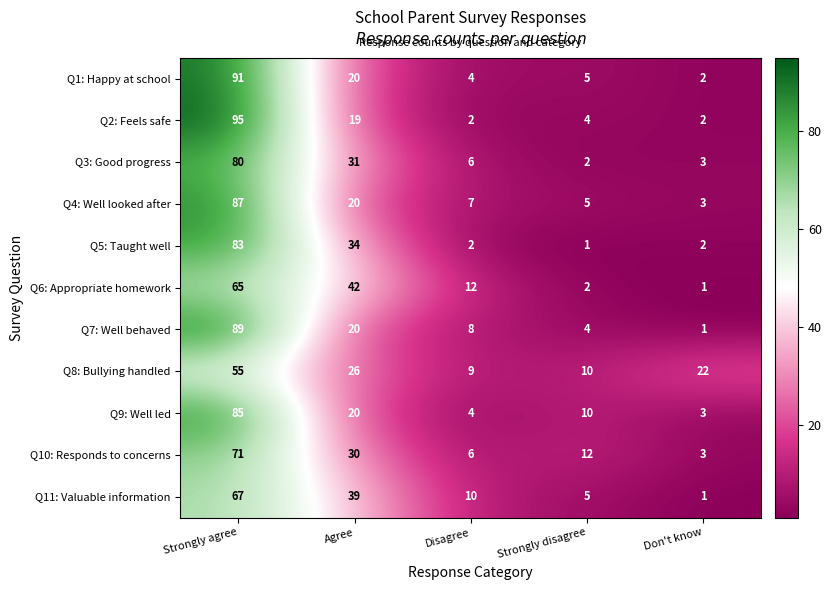

List the series in order of their peak value, highest first.

Q2: Feels safe, Q1: Happy at school, Q7: Well behaved, Q4: Well looked after, Q9: Well led, Q5: Taught well, Q3: Good progress, Q10: Responds to concerns, Q11: Valuable information, Q6: Appropriate homework, Q8: Bullying handled